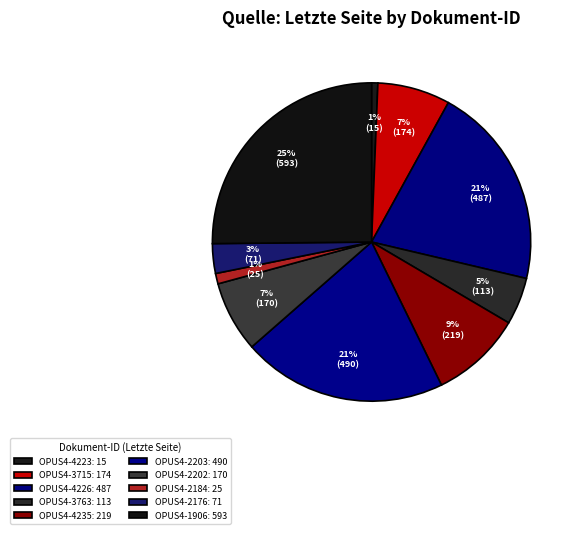

What is the total percentage of OPUS4-2176 and OPUS4-3715?

10.4%